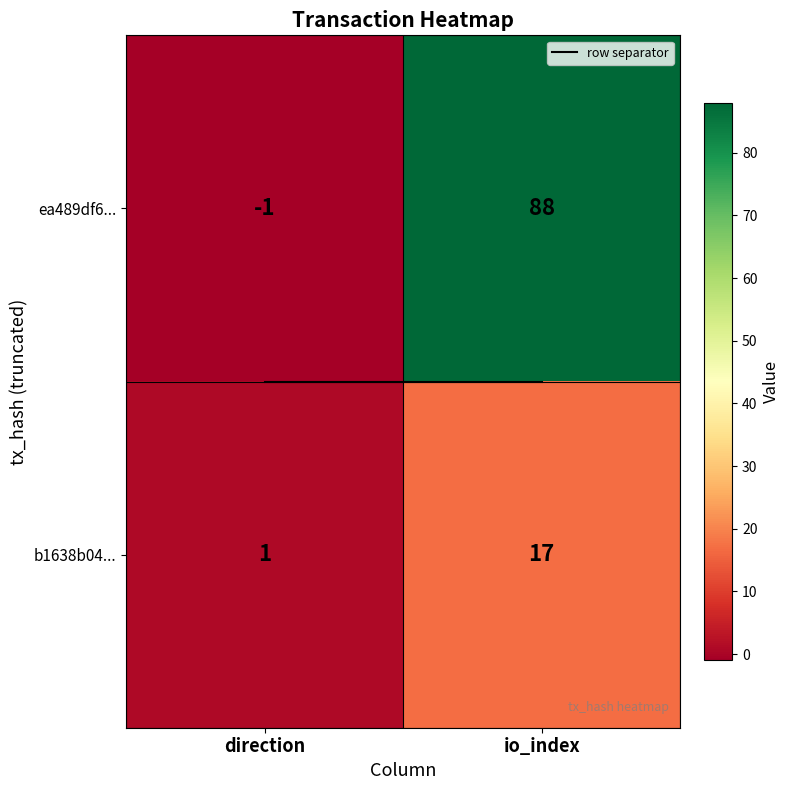

What is the difference between the maximum and minimum values in the ea489df6... series?

89